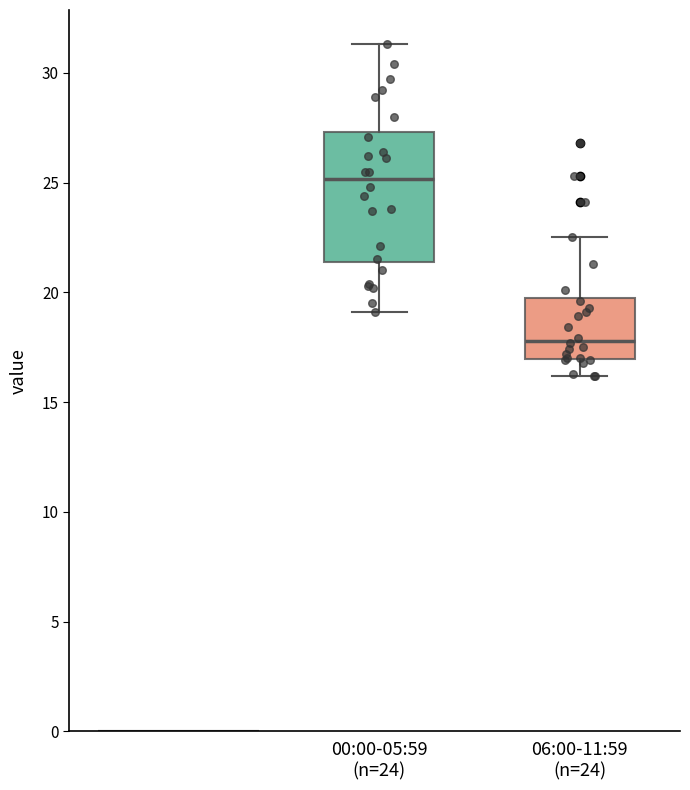

Reading left to right, transcribe this box plot: for each box, give where its median line is, the range the box spans, and where its two whiskers end, as read against the y-axis. The values are not printed on the chart, so give them approximately, as read against the axis.

00:00-05:59 (n=24): median 25.0, box 21.5 to 27.5, whiskers 19.0 to 31.5
06:00-11:59 (n=24): median 18.0, box 17.0 to 19.5, whiskers 16.0 to 22.5